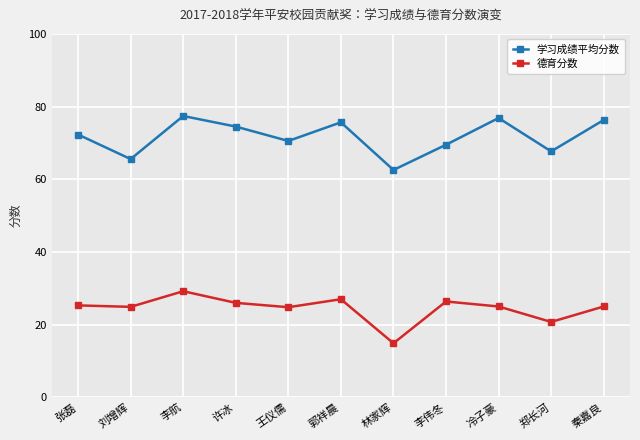

What is the spread (max minus min) of values at 许冰?

48.5